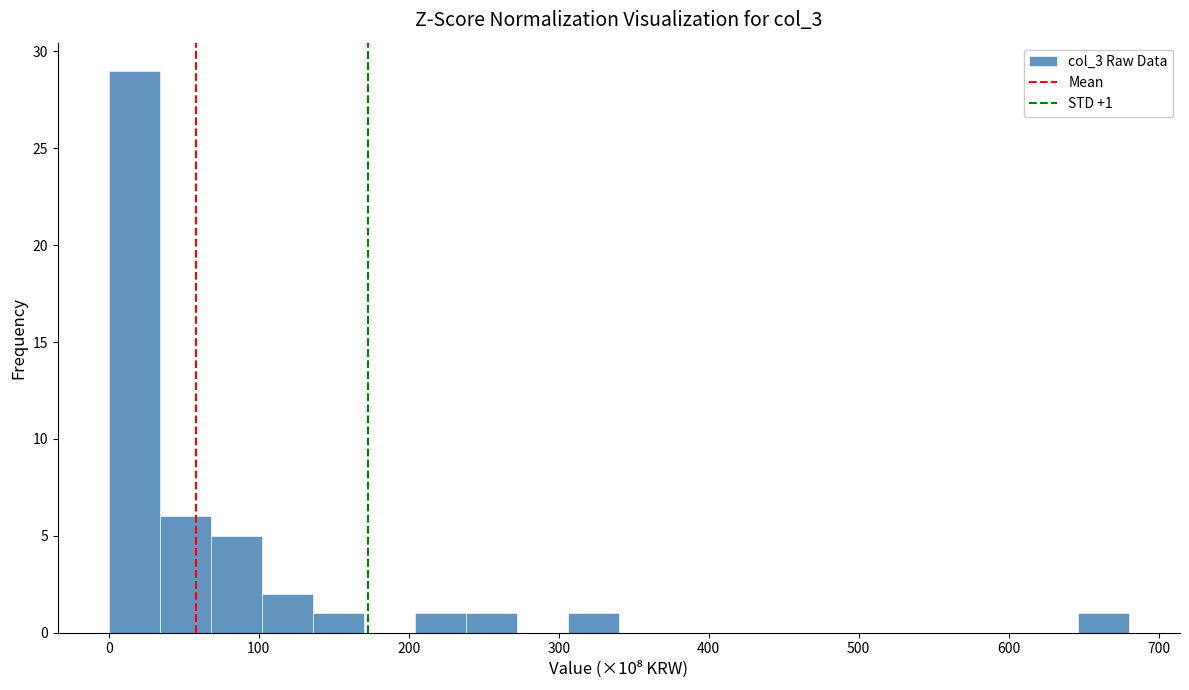

Read against the x-axis, roughly where is the centre of the tallest bar?

20